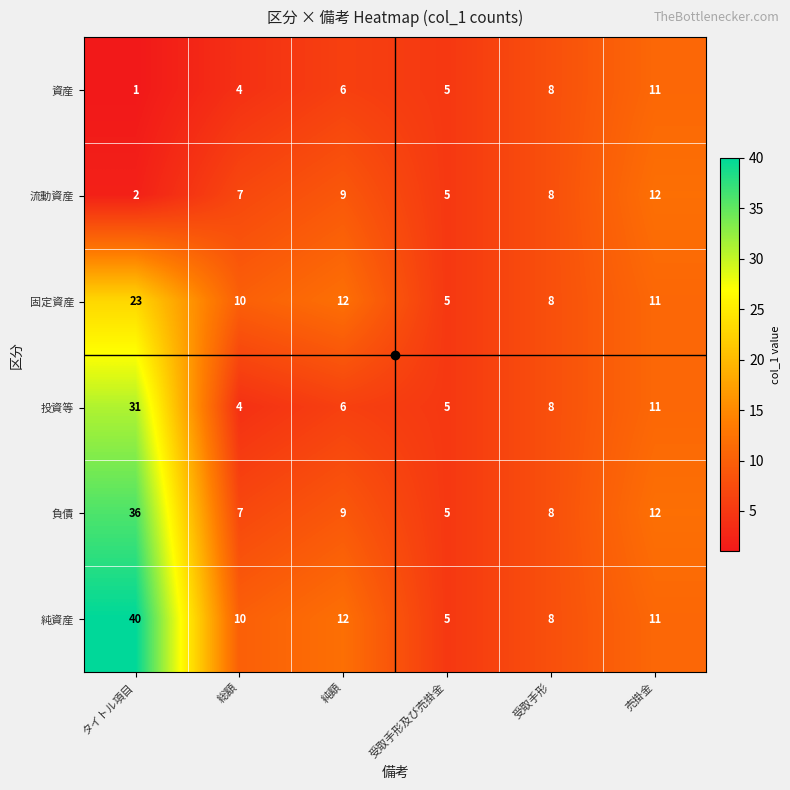

Is it true that 負債 equals 9 at 純額?

True